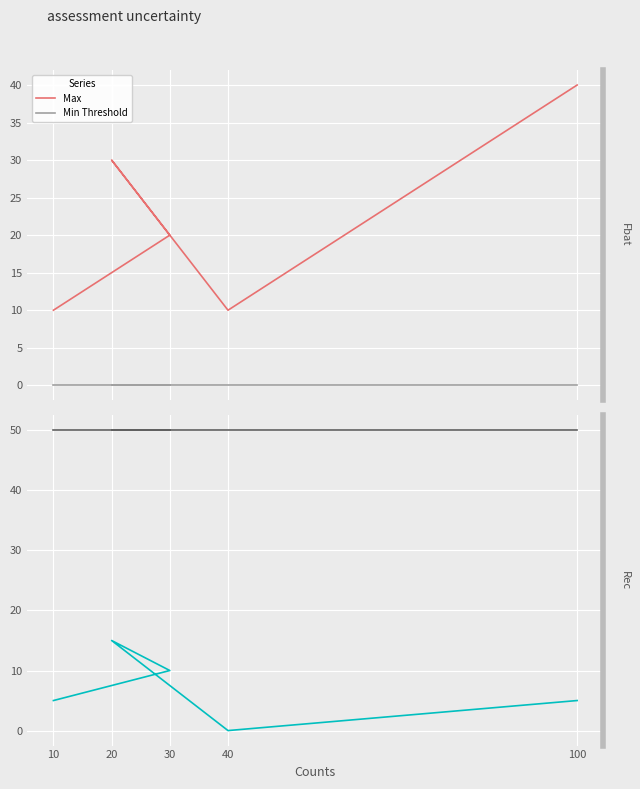

At 40, list the series in order from largest to smallest.

Max Threshold, Max, Min Threshold, Min